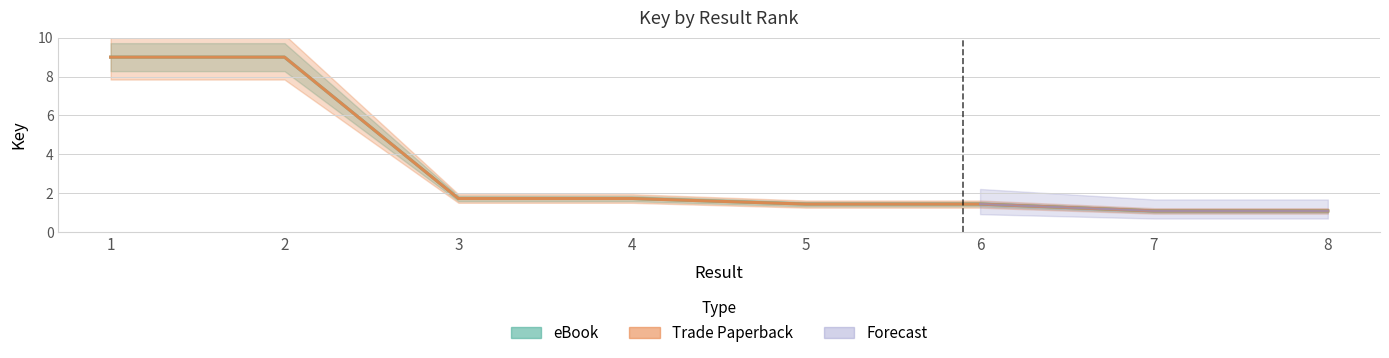

The Trade Paperback series shows 1.6 at 7. True or false?

False